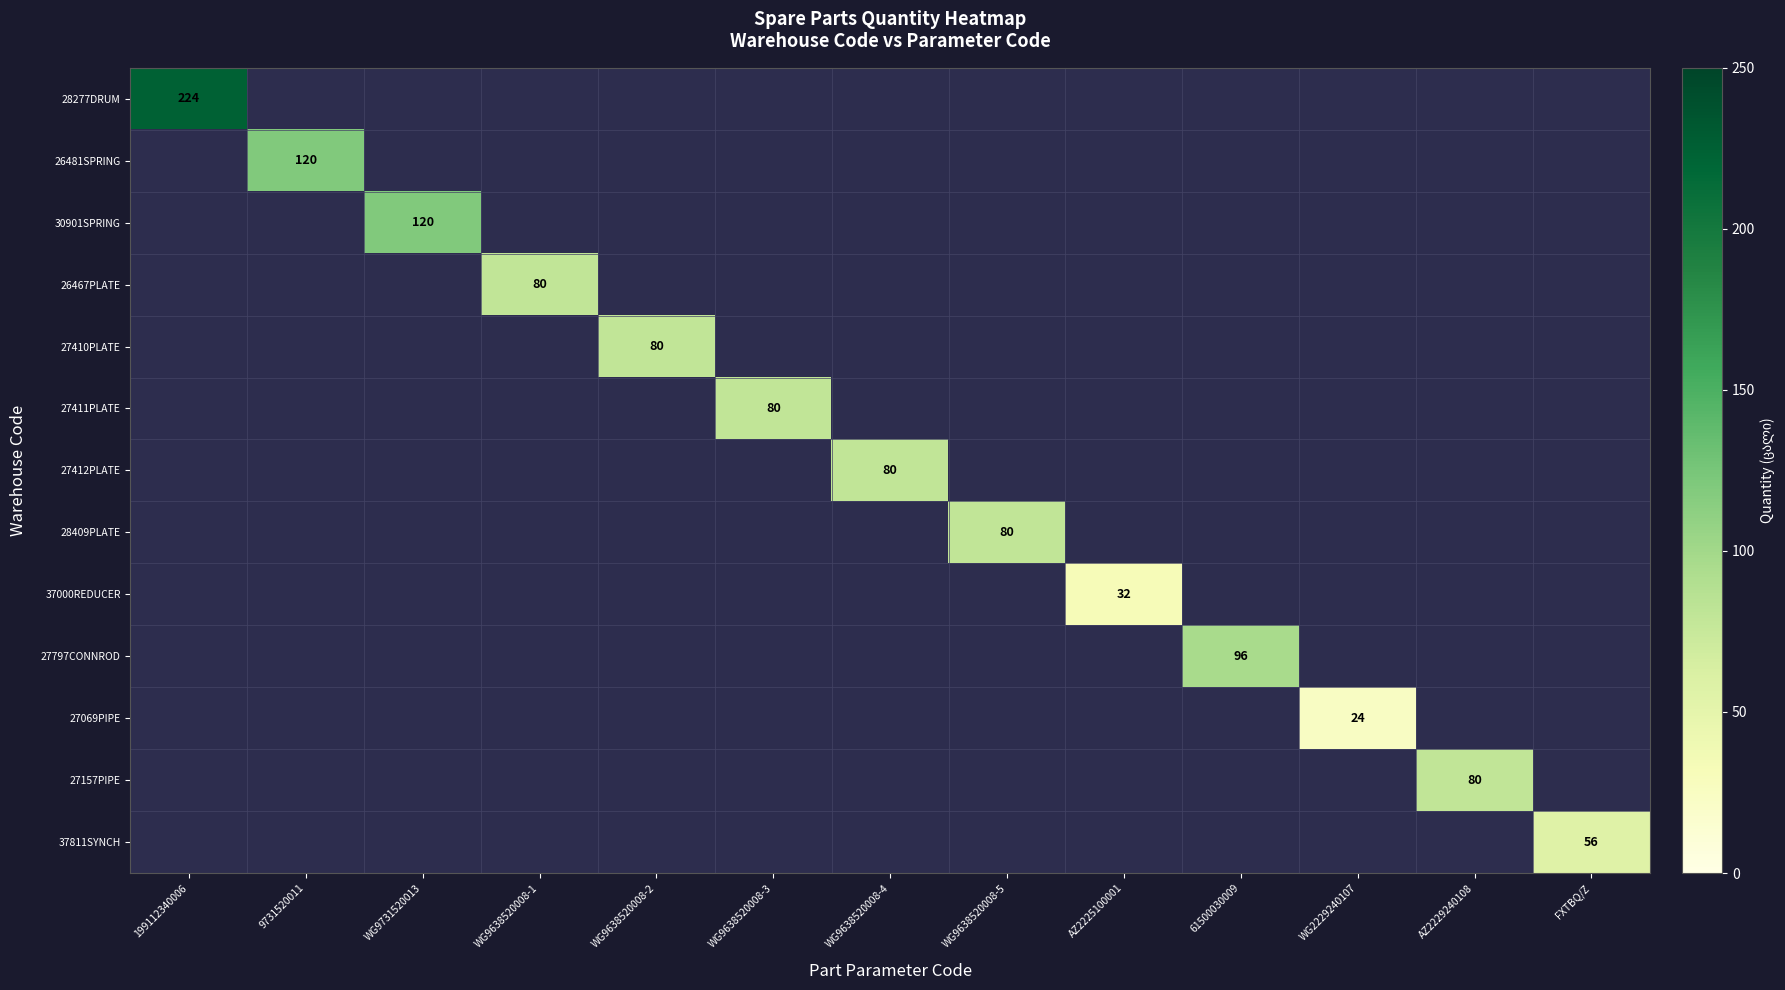

The 27069PIPE series shows 16 at WG2229240107. True or false?

False